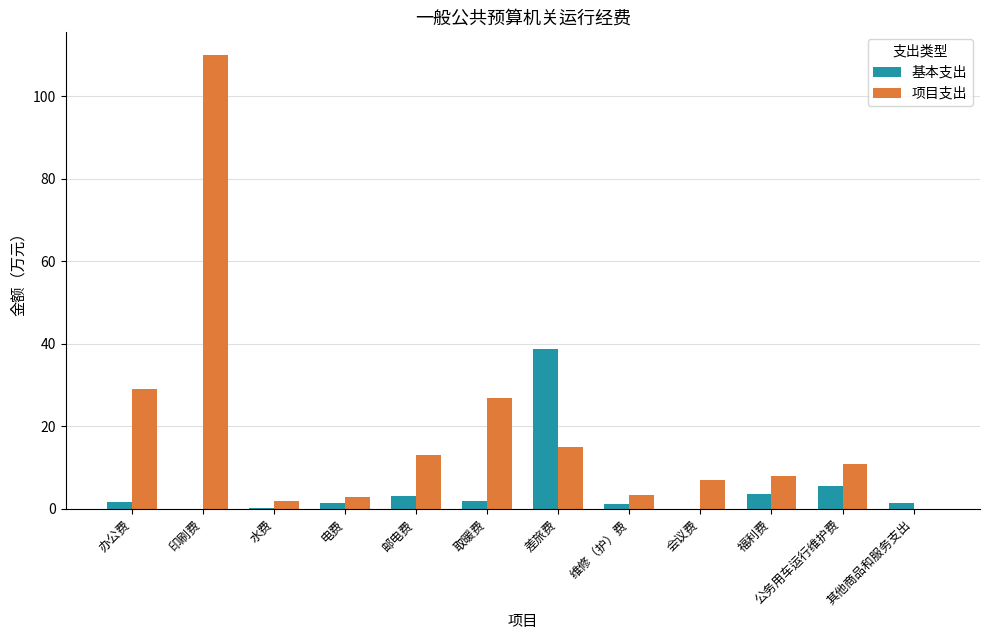

How many groups of bars are there?

12